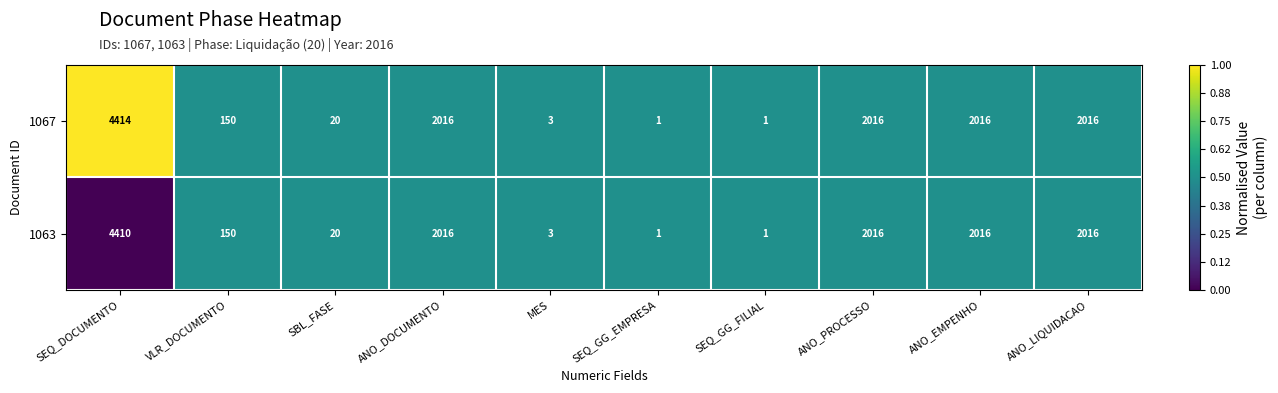

Rank the series by their average value, from highest to lowest.

1067, 1063